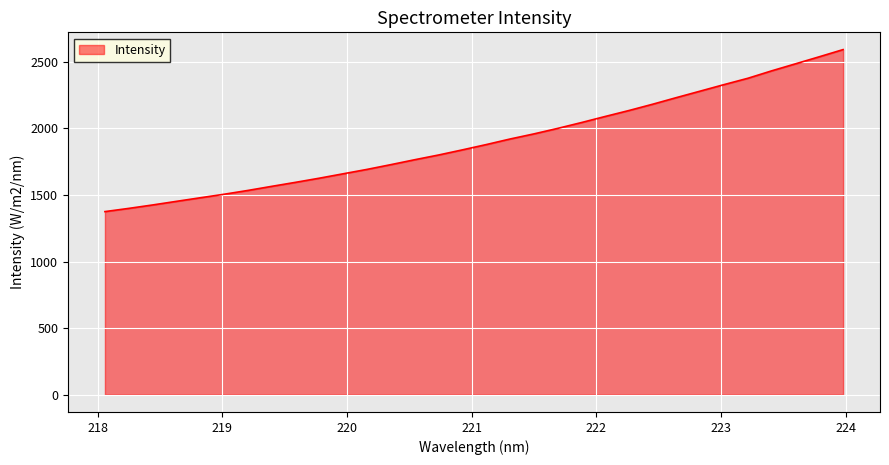

What is the smallest value displayed?

1375.3